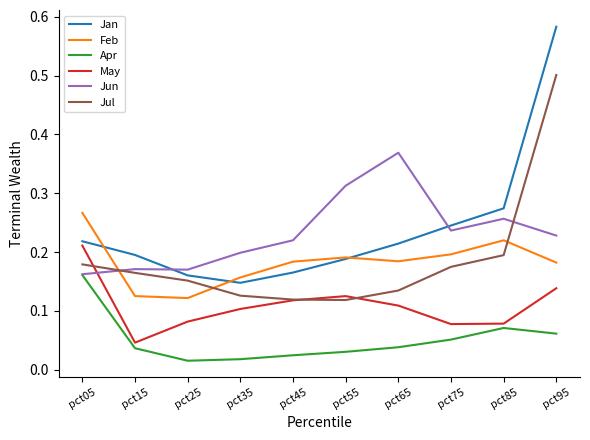

At how many categories does at least one series exceed 0?

10